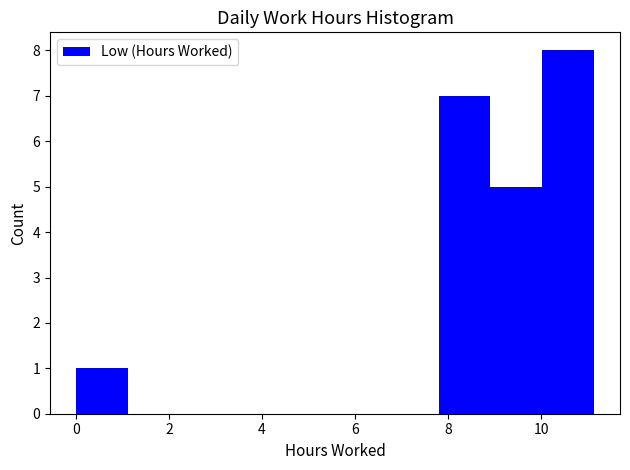

Reading left to right, list every bar in this chart as the range it spans on the x-axis followed by its height. Neither the bar edges nor the heights are printed on the chart, so give them approximately, as read against the axes.

0.0 to 1.2: 1
1.2 to 2.2: 0
2.2 to 3.4: 0
3.4 to 4.4: 0
4.4 to 5.6: 0
5.6 to 6.6: 0
6.6 to 7.8: 0
7.8 to 9.0: 7
9.0 to 10.0: 5
10.0 to 11.2: 8